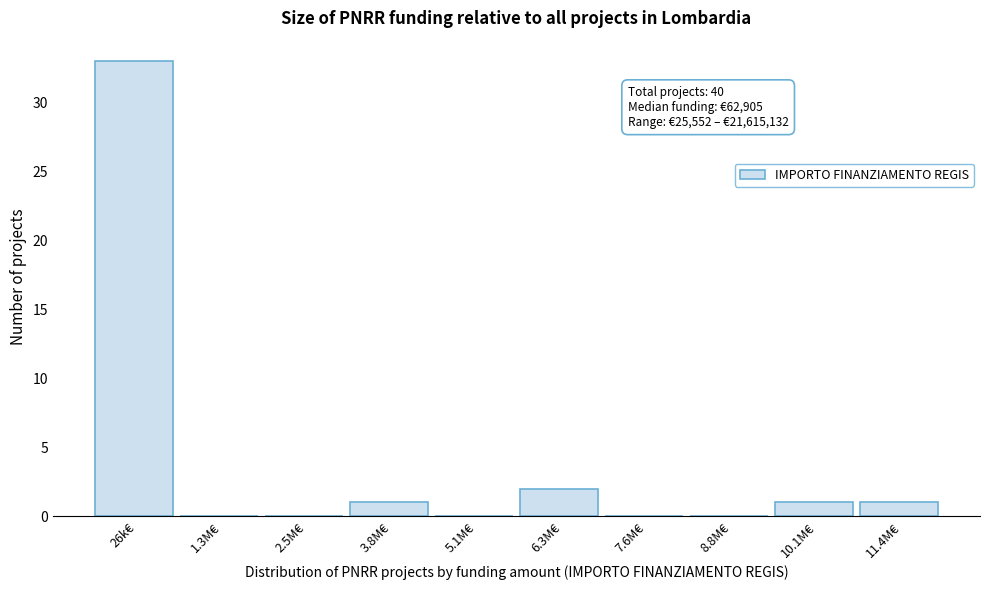

Reading left to right, extract all data points from this chart.

26k€=33	1.3M€=0	2.5M€=0	3.8M€=1	5.1M€=0	6.3M€=2	7.6M€=0	8.8M€=0	10.1M€=1	11.4M€=1